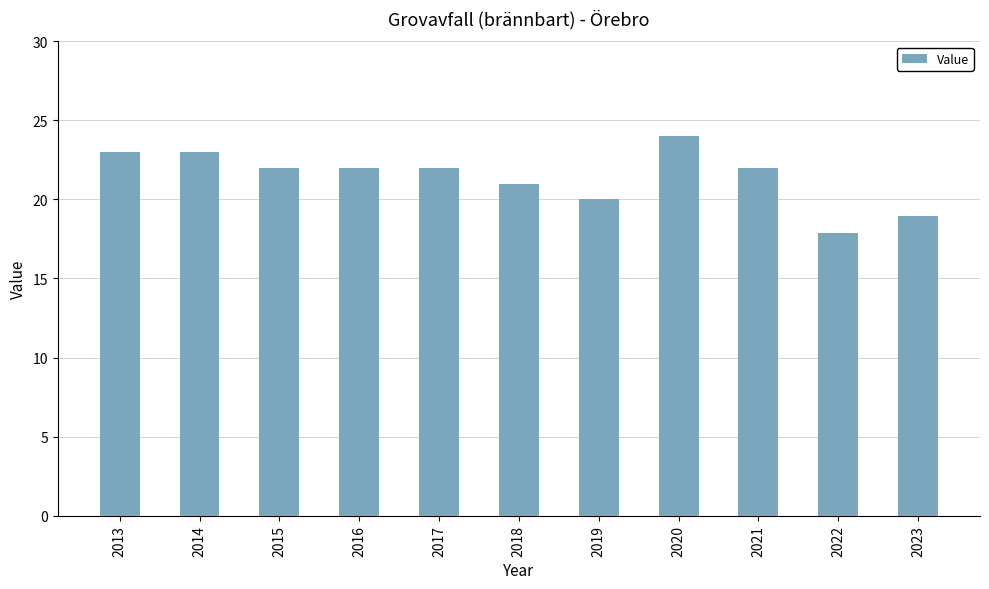

Is it true that the value at 2020 is 24.0?

True